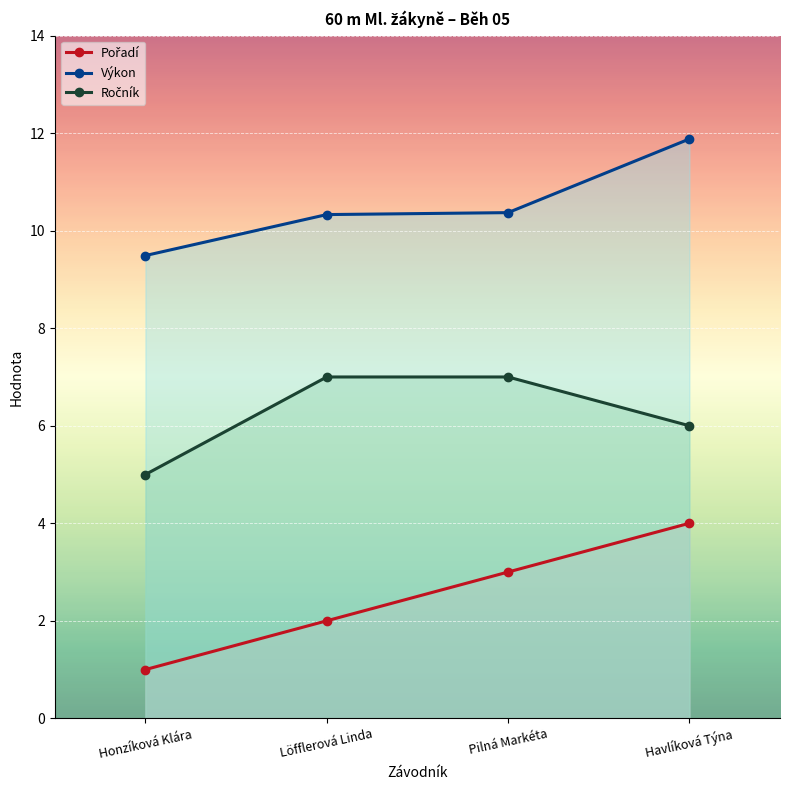

What are all the series names shown in the legend?

Pořadí, Výkon, Ročník